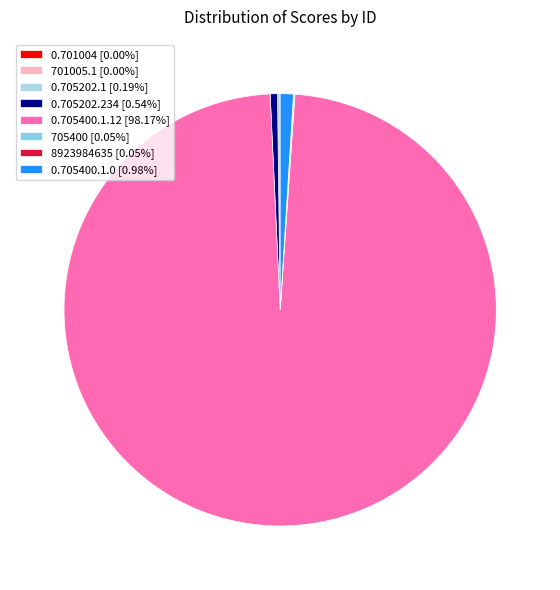

To the nearest percent, what is the average slice percentage?

12%